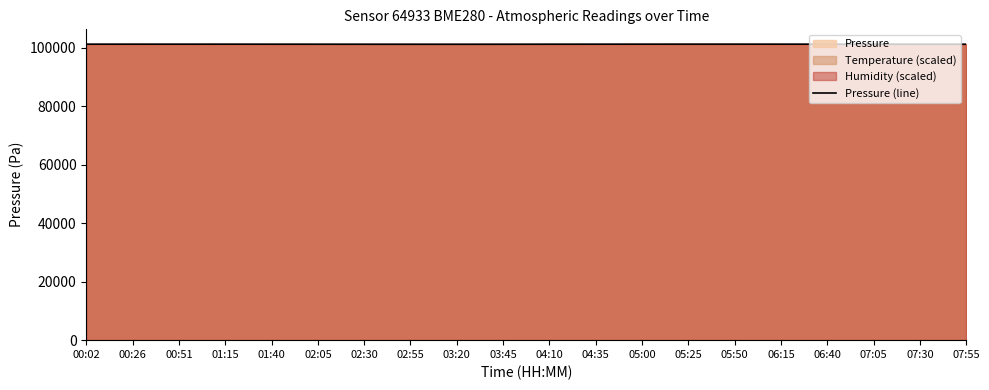

Is it true that the value at 04:10 is 101140.0?

True